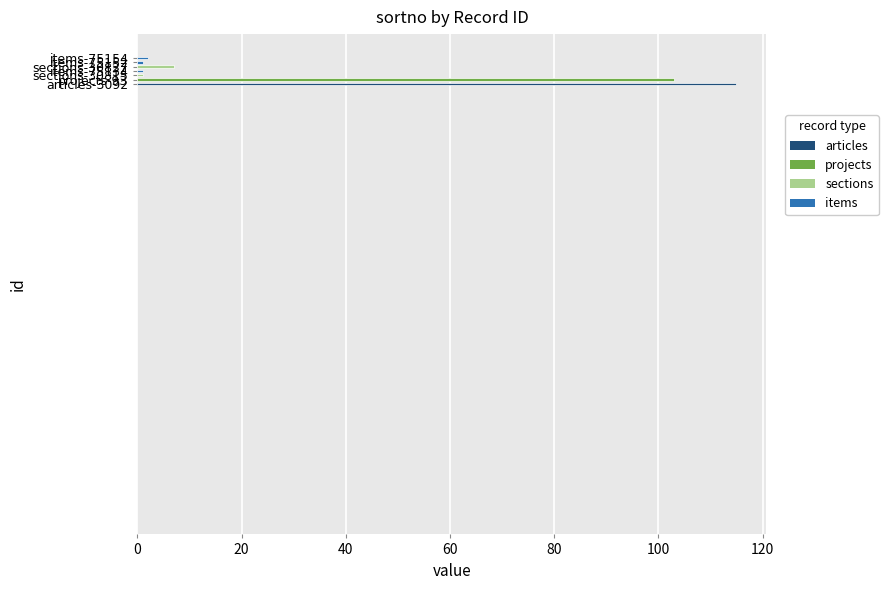

What is the smallest value displayed?

1